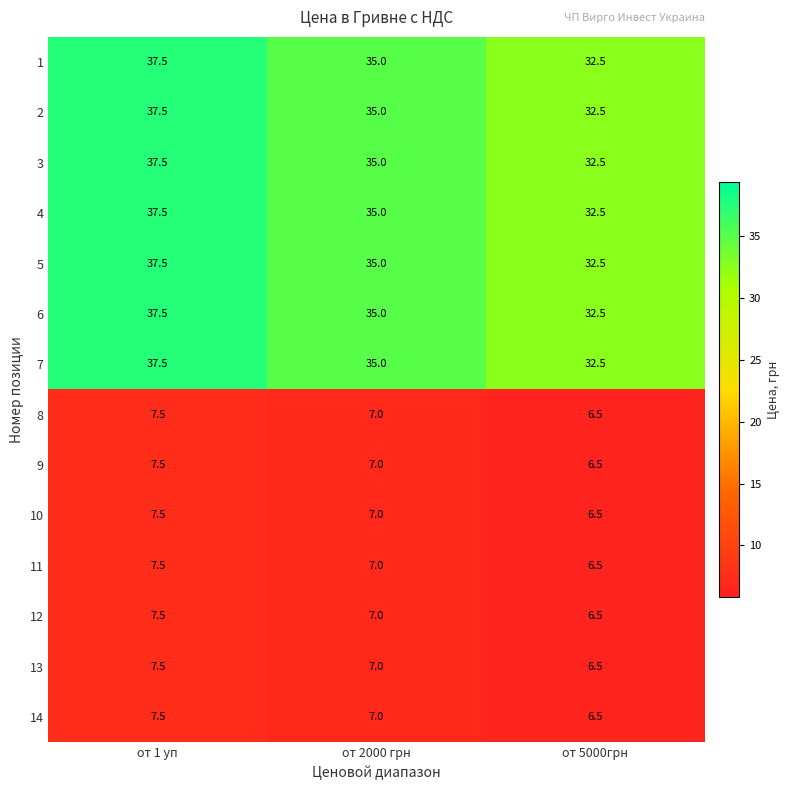

What is the maximum value for 13?

7.5